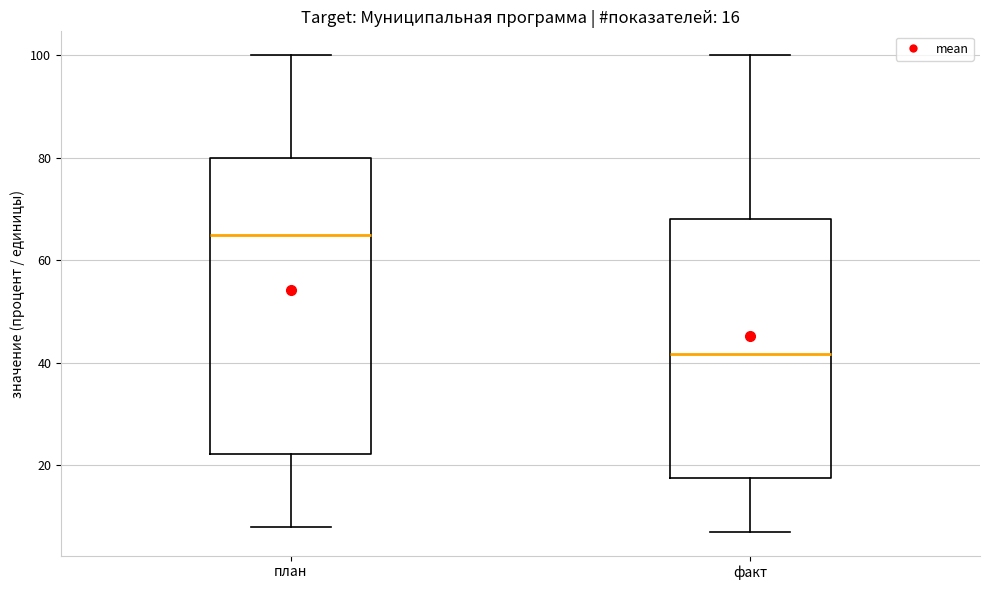

Which box's median line is the lowest?

факт